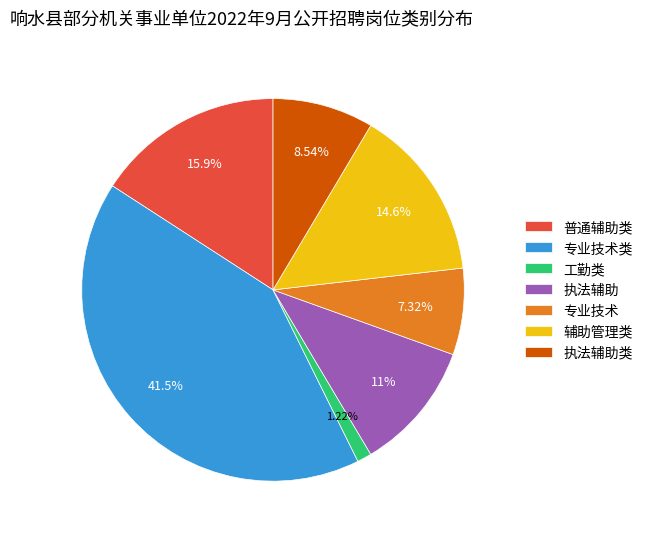

What percentage do 辅助管理类 and 普通辅助类 together represent?

30.5%